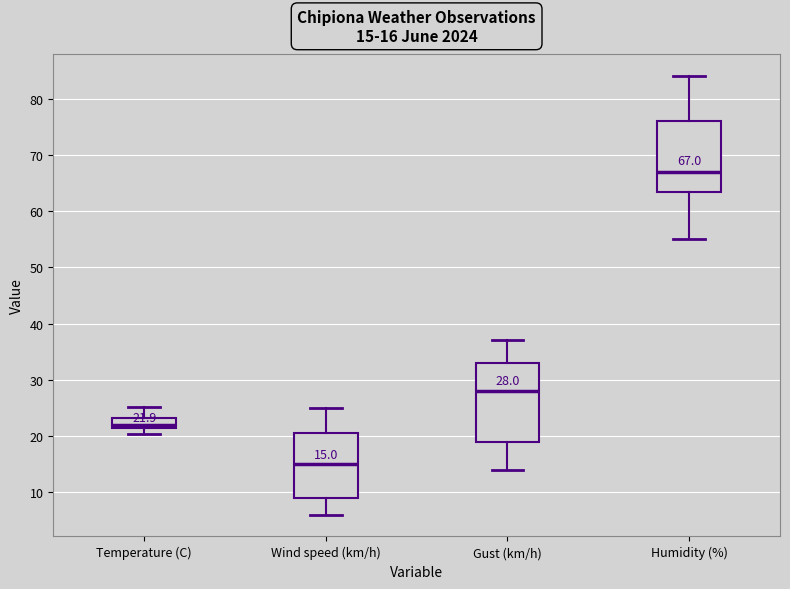

Which box is the tallest, from its lower edge to its upper edge?

Gust (km/h)